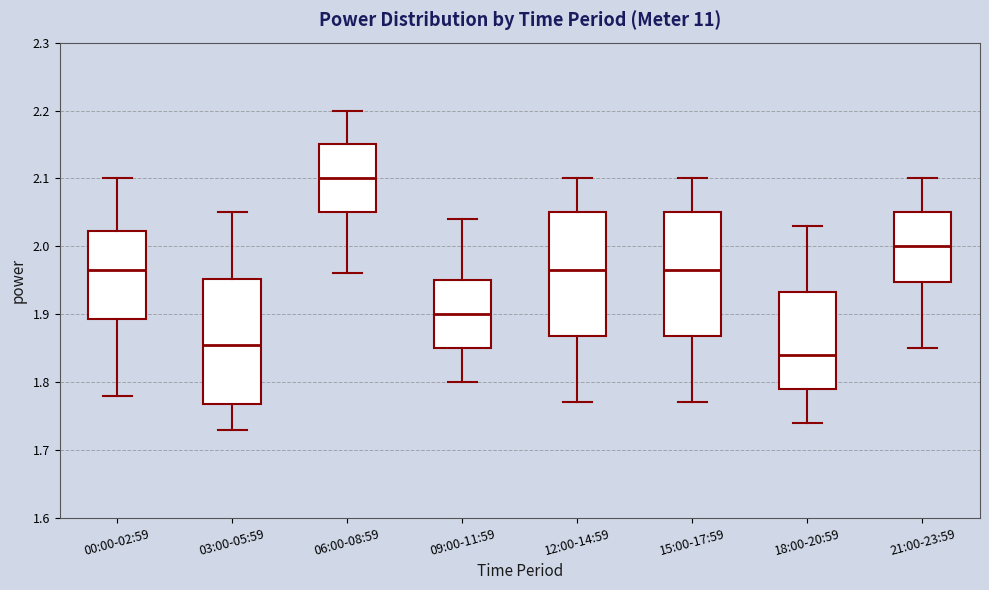

Where does the upper whisker of the box for 00:00-02:59 end on the y-axis? The values are not printed on the chart, so give them approximately, as read against the axis.

2.10